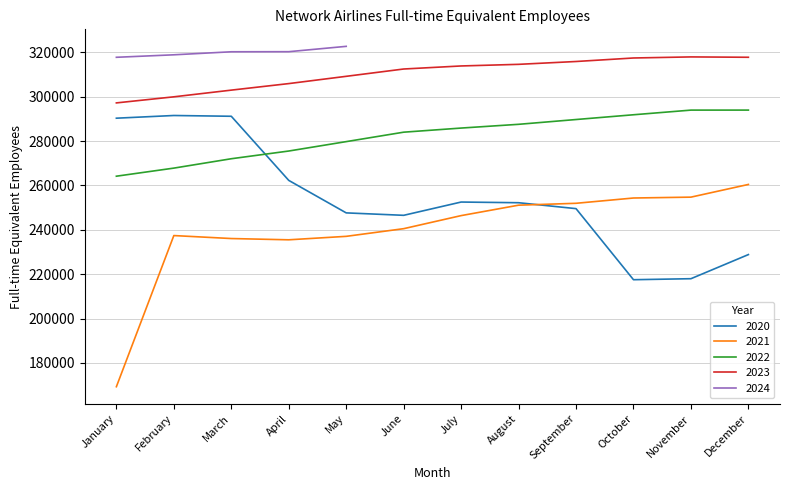

True or false: 2021 and 2022 cross at least once.

False